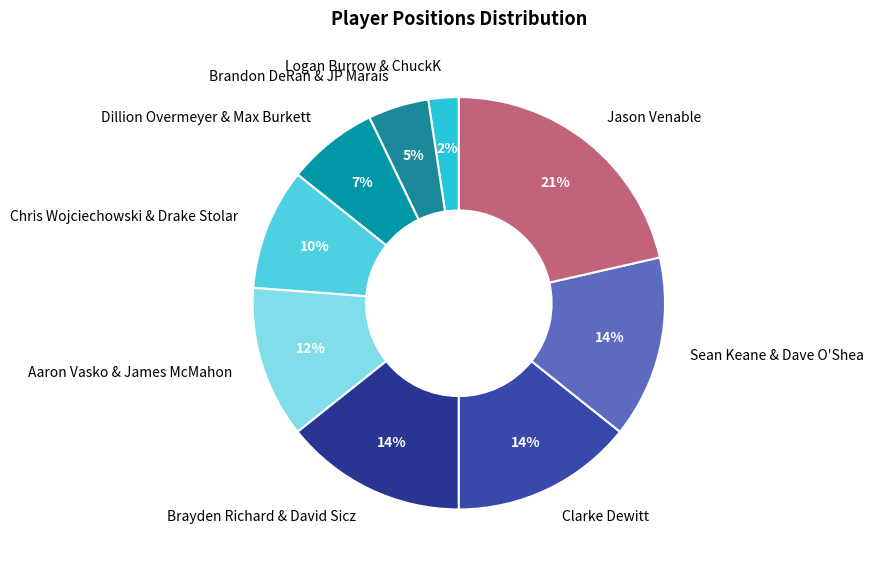

Between Logan Burrow & ChuckK and Jason Venable, which is larger?

Jason Venable